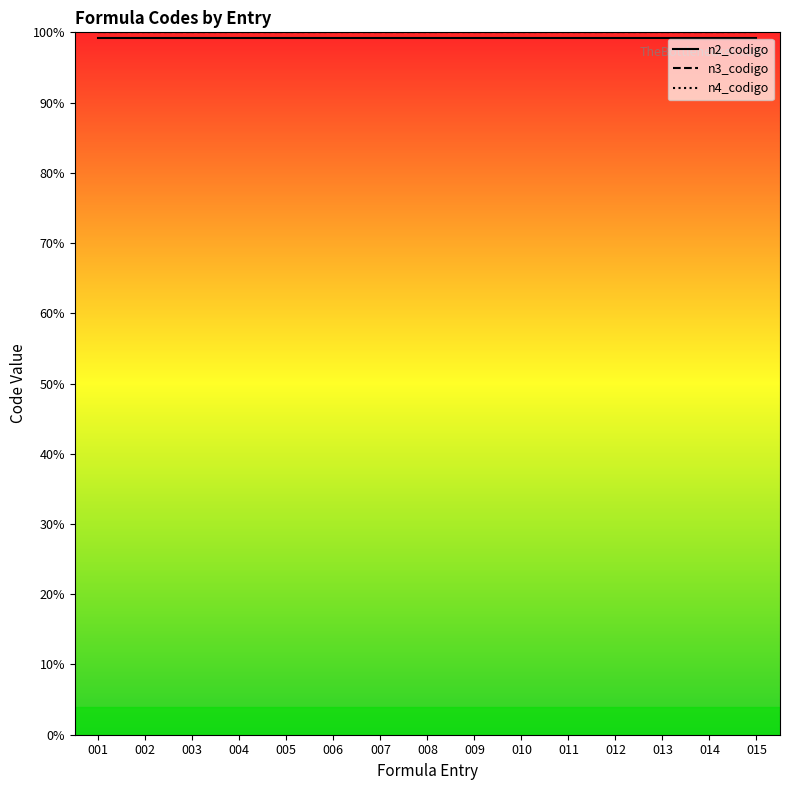

Does the chart have visible grid lines?

No